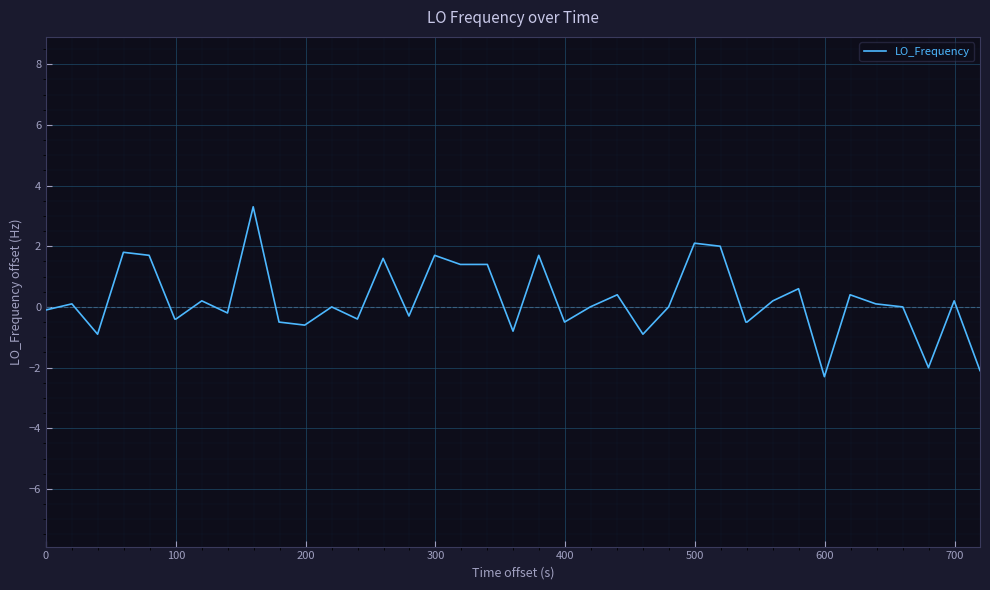

What is the smallest value displayed?

-2.3